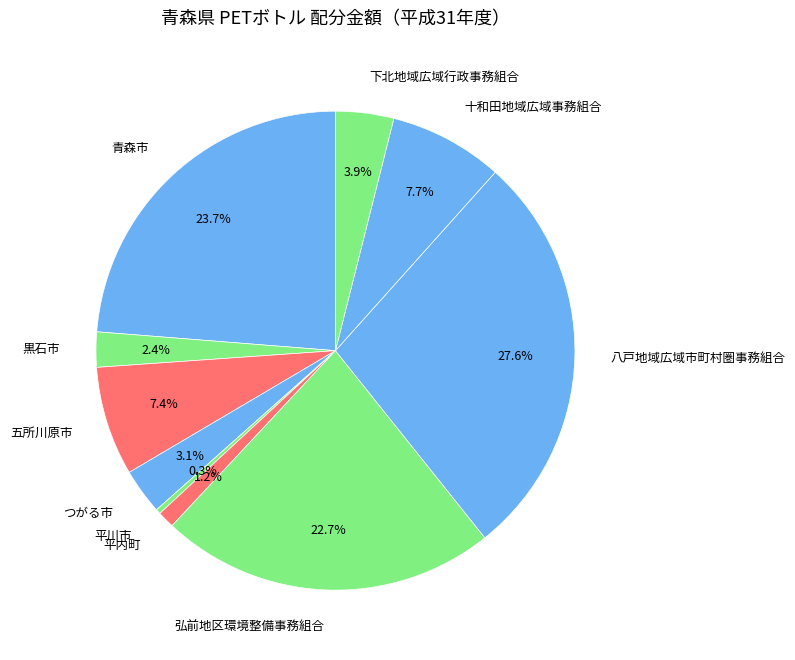

To the nearest percent, what is the difference between the 平内町 and 八戸地域広域市町村圏事務組合 slice percentages?

26%